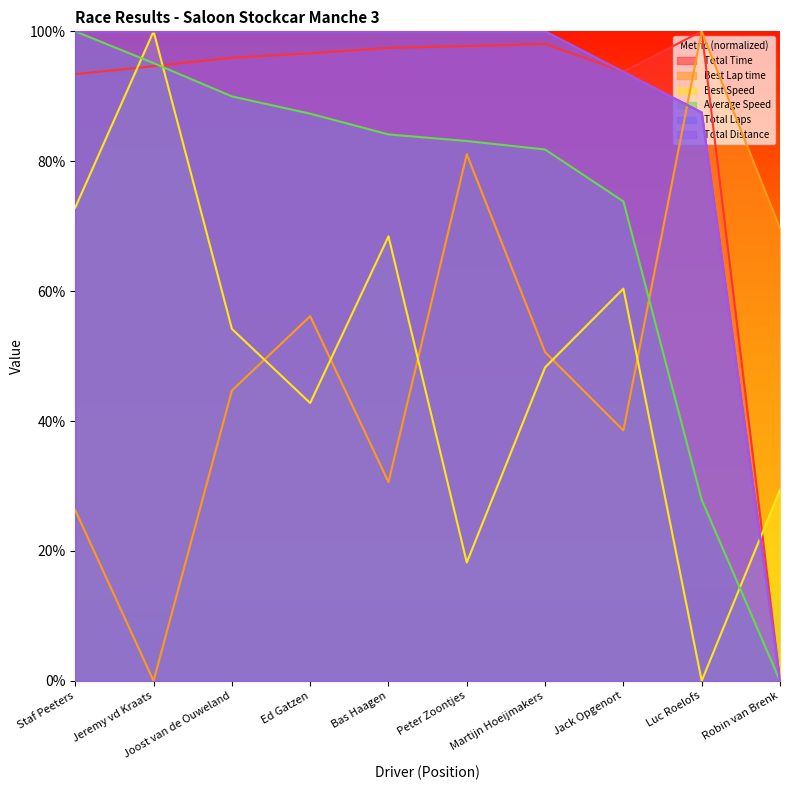

How many lines are shown in the chart?

6